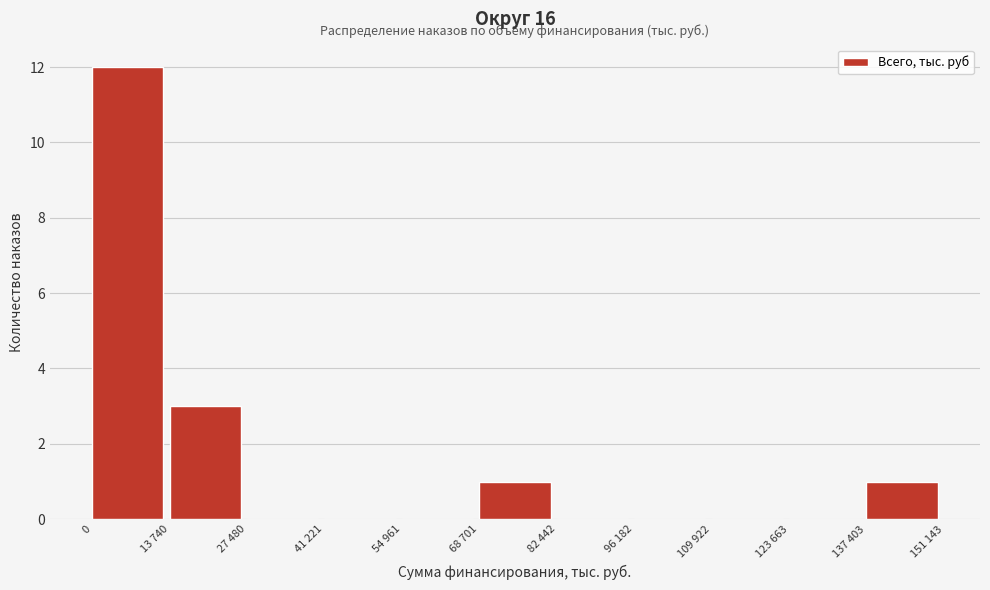

Reading right to left, list all the values displayed in this chart.

137 403=1	123 663=0	109 922=0	96 182=0	82 442=0	68 701=1	54 961=0	41 221=0	27 480=0	13 740=3	0=12